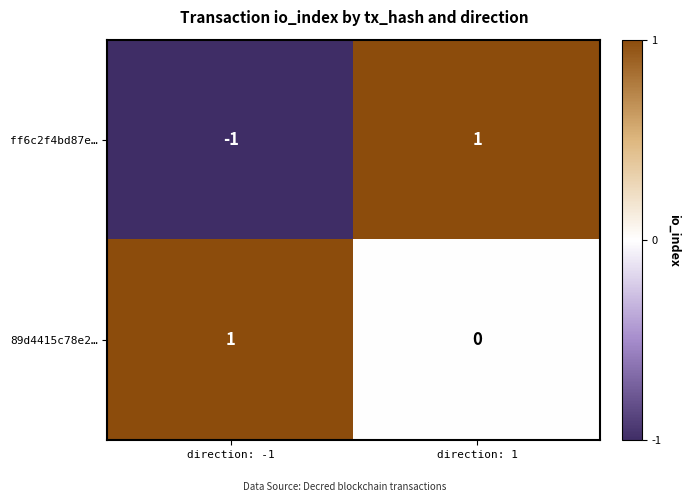

Which series has the largest total across all categories?

89d4415c78e2…